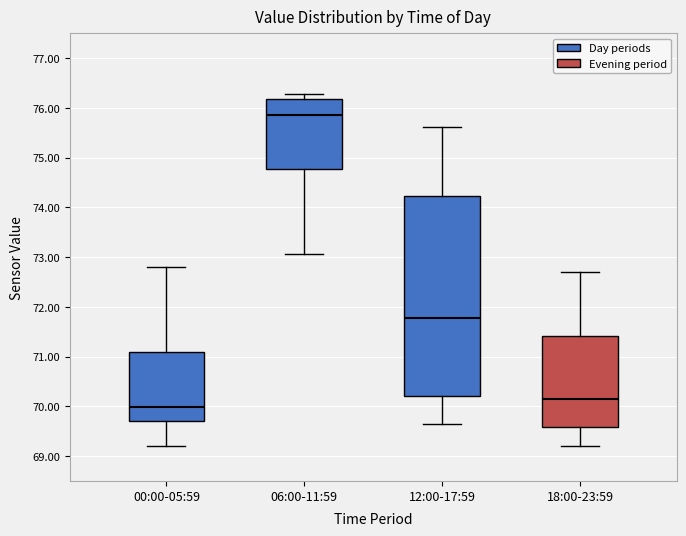

Where does the median line of the box for 18:00-23:59 sit on the y-axis? The values are not printed on the chart, so give them approximately, as read against the axis.

70.2